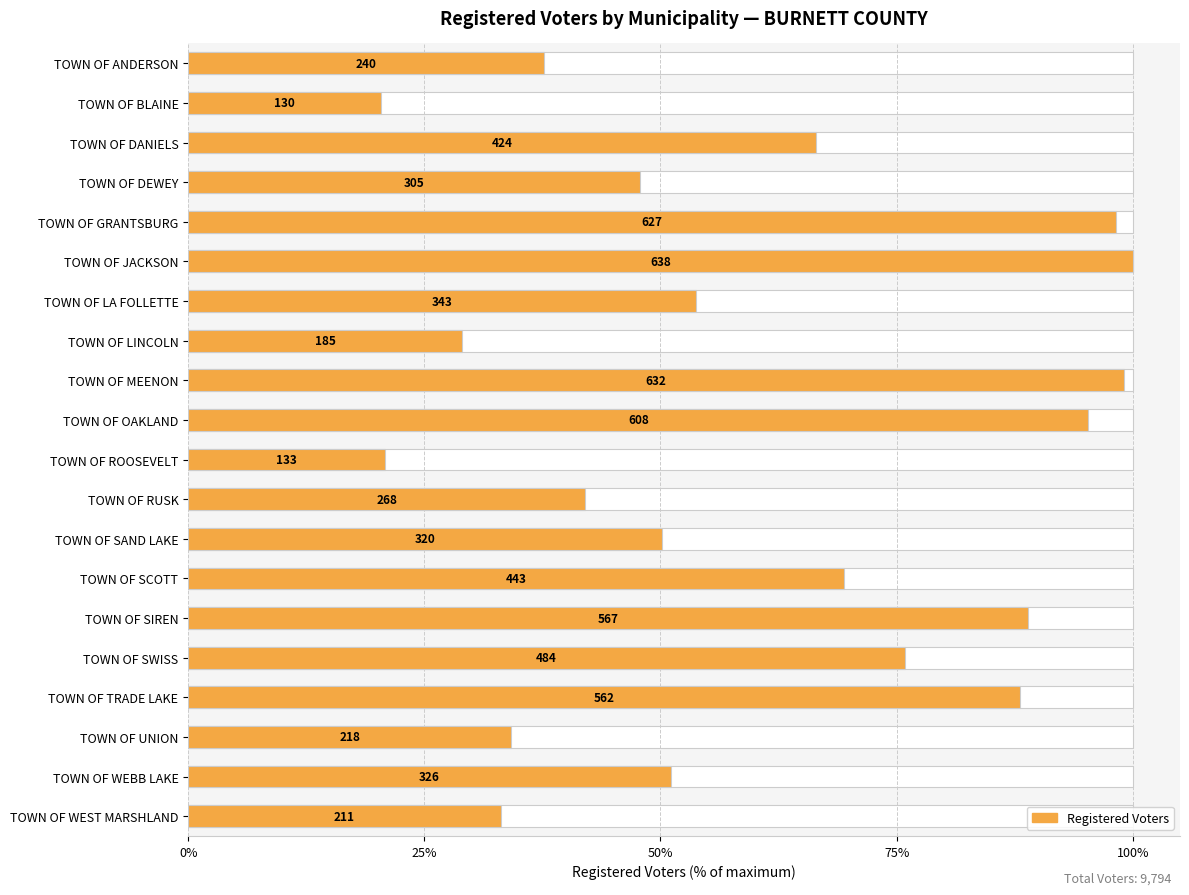

What is the minimum value shown in the chart?

20.4